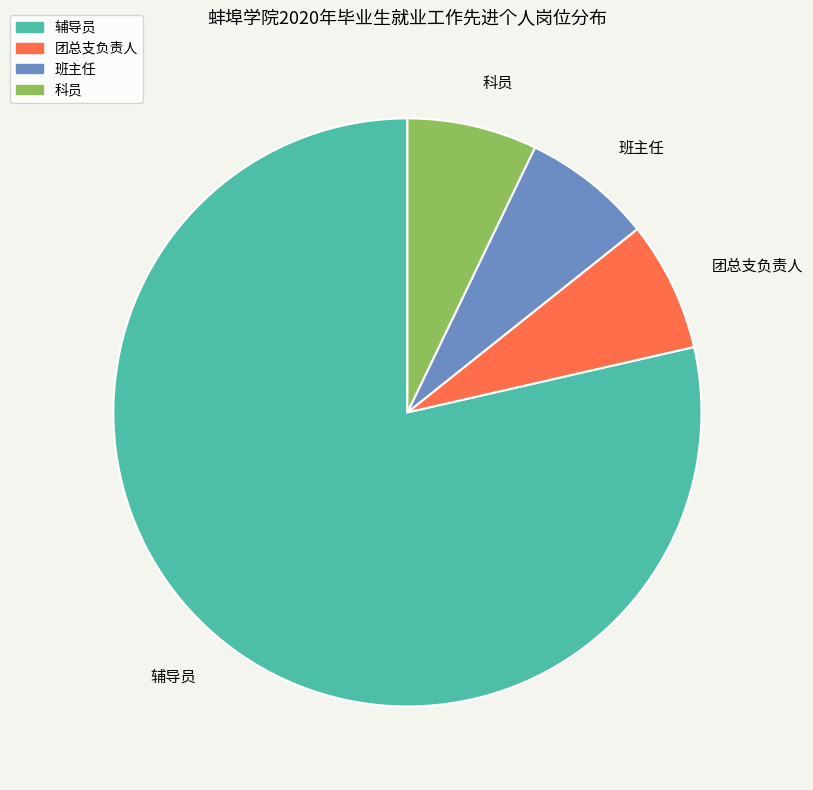

True or false: 团总支负责人 accounts for 7% of the total.

True